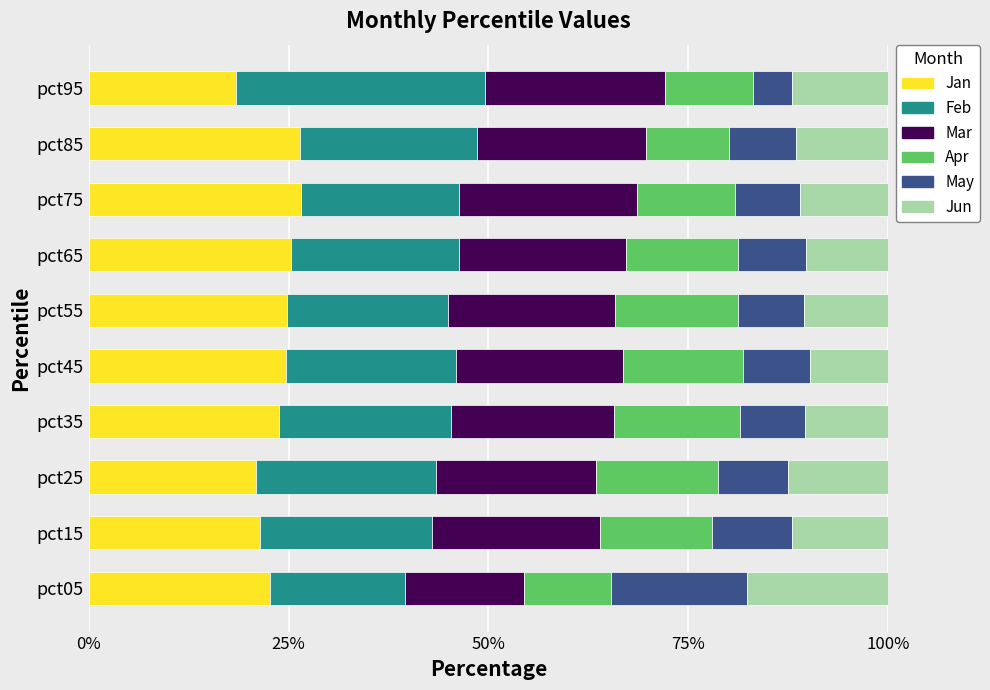

List the series in order of their peak value, highest first.

Feb, Jan, Mar, Jun, May, Apr